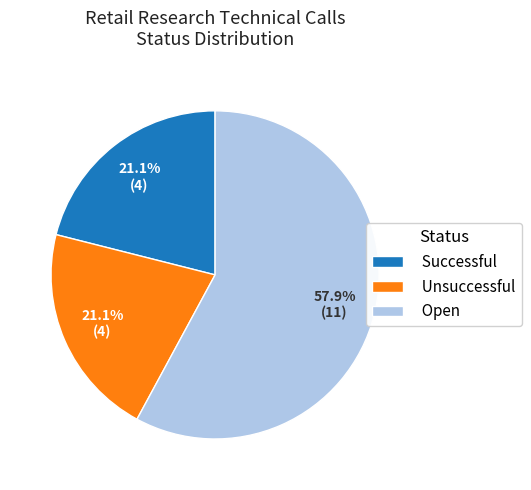

Is Unsuccessful the majority of the pie?

No